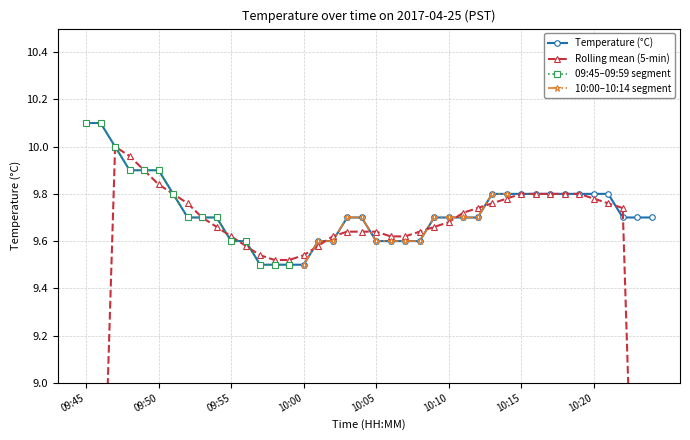

True or false: 10:00-10:14 has more than 1 points higher than both neighbors.

False